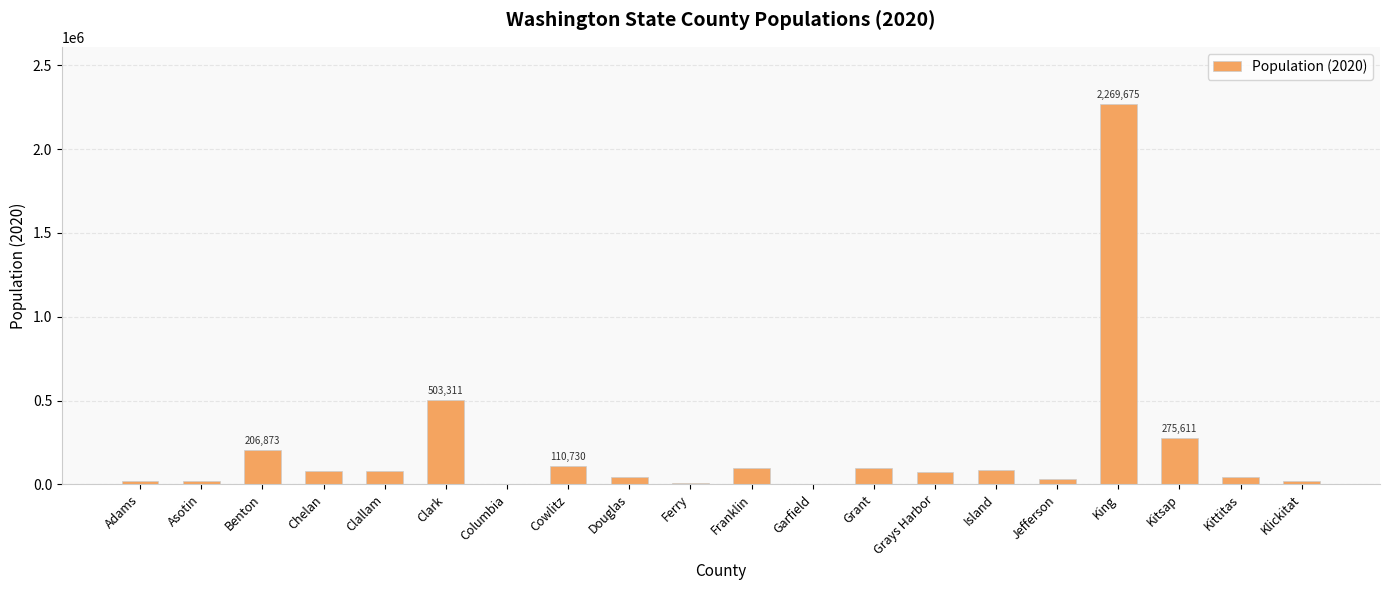

The chart shows a value of 206873 at Benton. True or false?

True